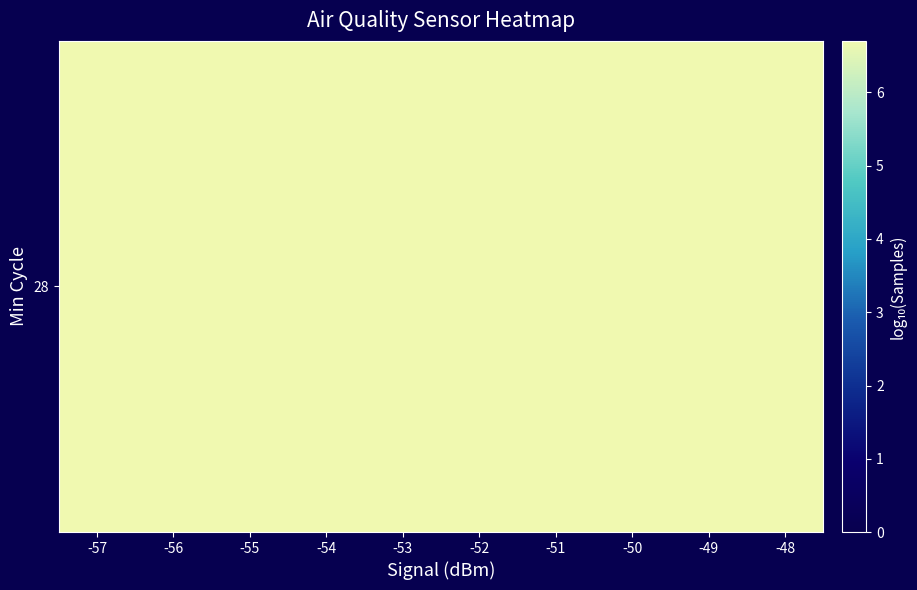

The chart shows a value of 6.7 at -55. True or false?

True